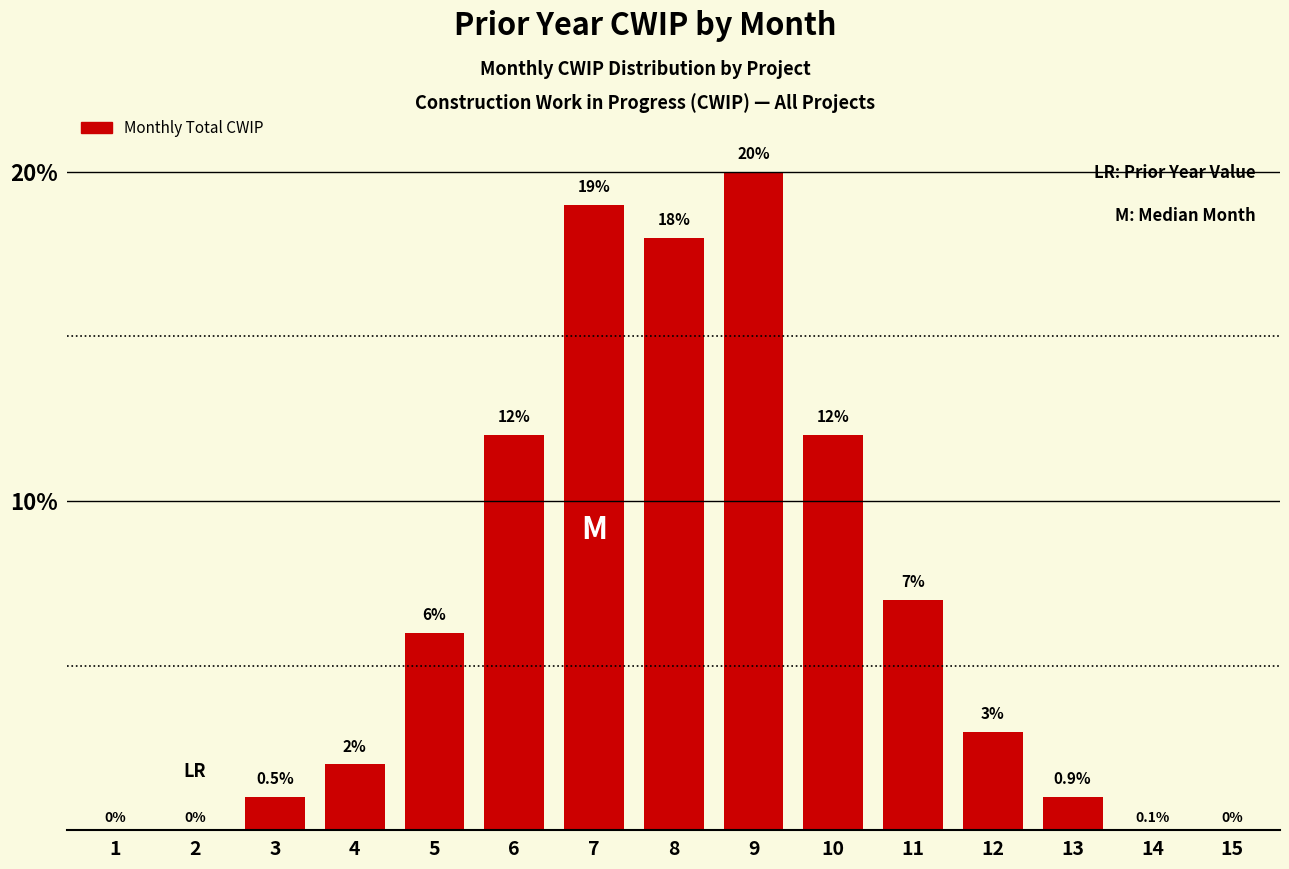

Reading left to right, transcribe all the data shown in this chart.

1=0	2=0	3=1	4=2	5=6	6=12	7=19	8=18	9=20	10=12	11=7	12=3	13=1	14=0	15=0